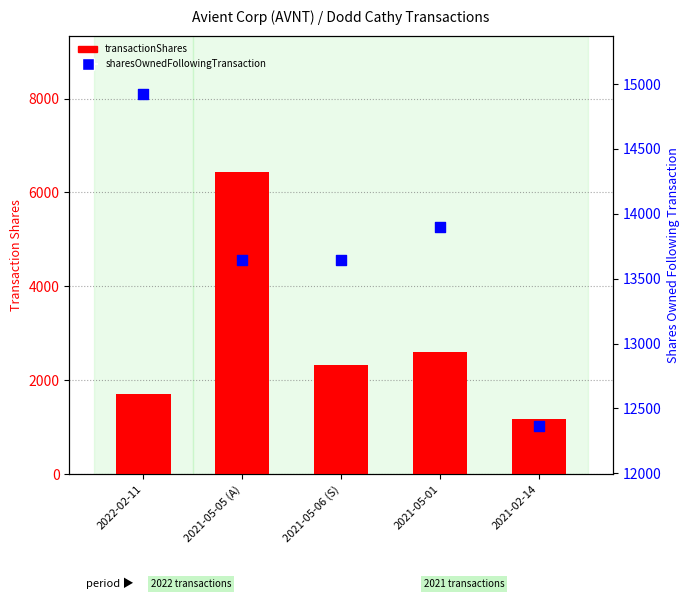

Which series has the largest Y range (max minus min)?

transactionShares